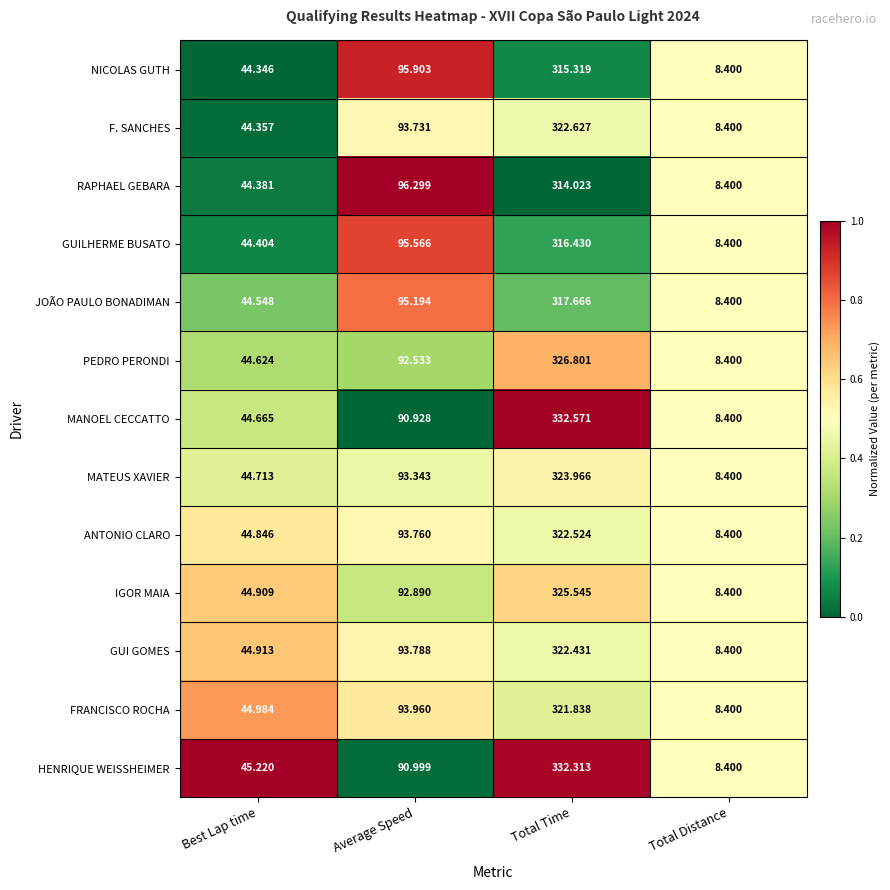

Which series has the largest total across all categories?

HENRIQUE WEISSHEIMER